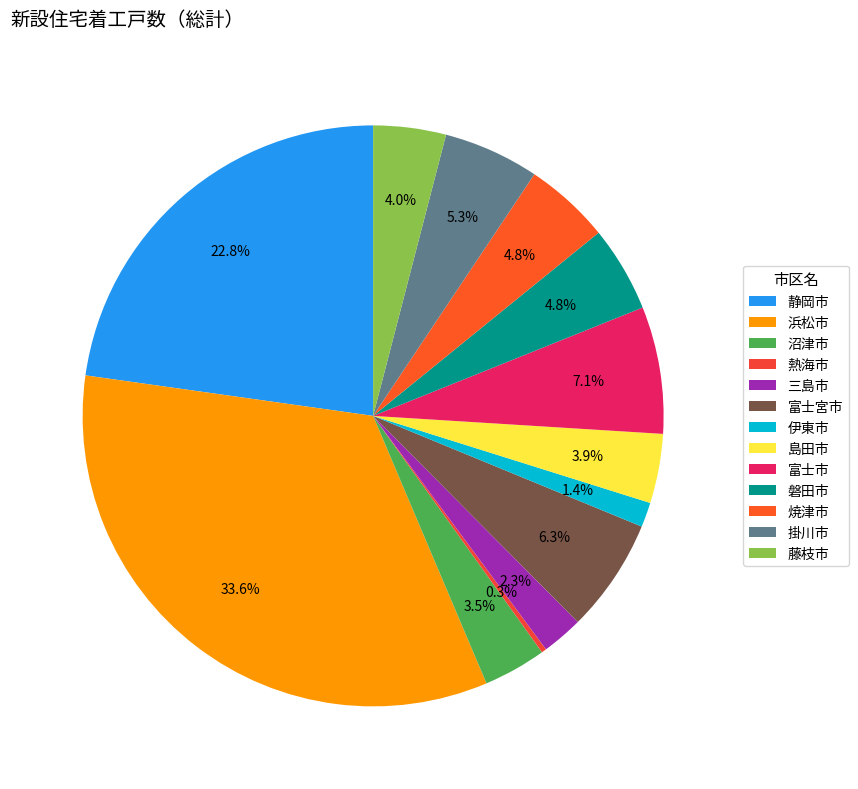

Combined, do 熱海市 and 富士宮市 account for over 50%?

No